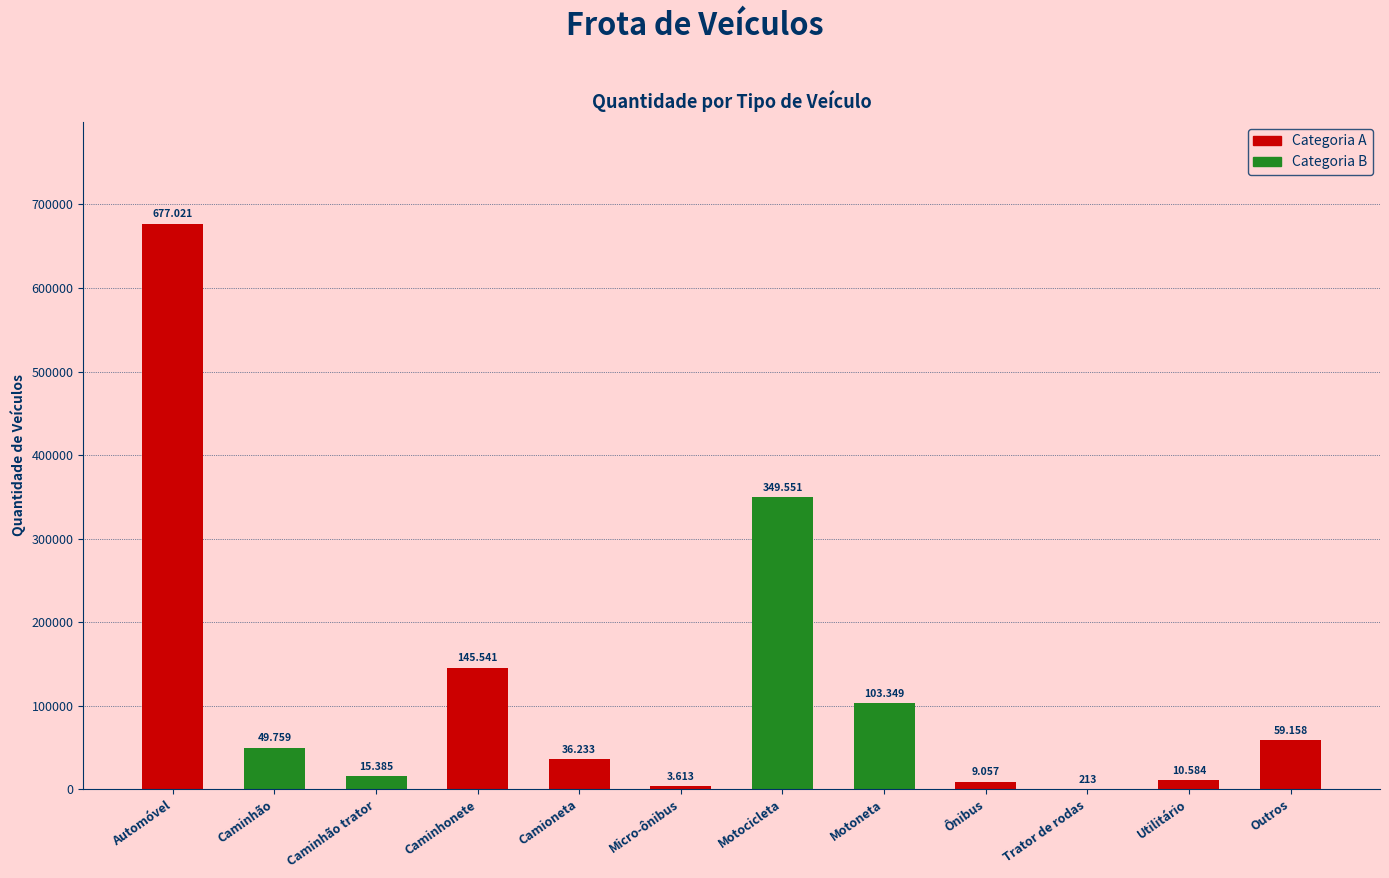

Reading left to right, extract all data points from this chart.

Automóvel=677021	Caminhão=49759	Caminhão trator=15385	Caminhonete=145541	Camioneta=36233	Micro-ônibus=3613	Motocicleta=349551	Motoneta=103349	Ônibus=9057	Trator de rodas=213	Utilitário=10584	Outros=59158